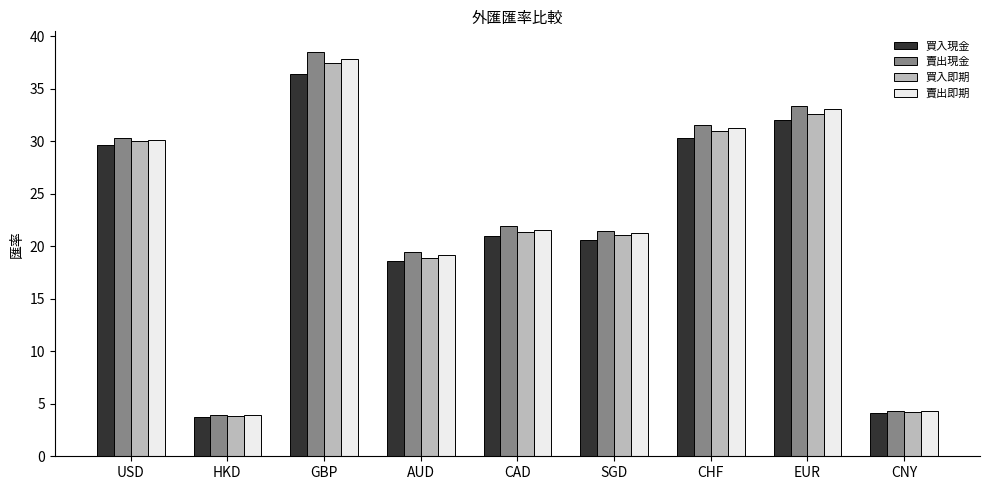

What is the sum of the 買入即期 values at SGD and AUD?

39.9